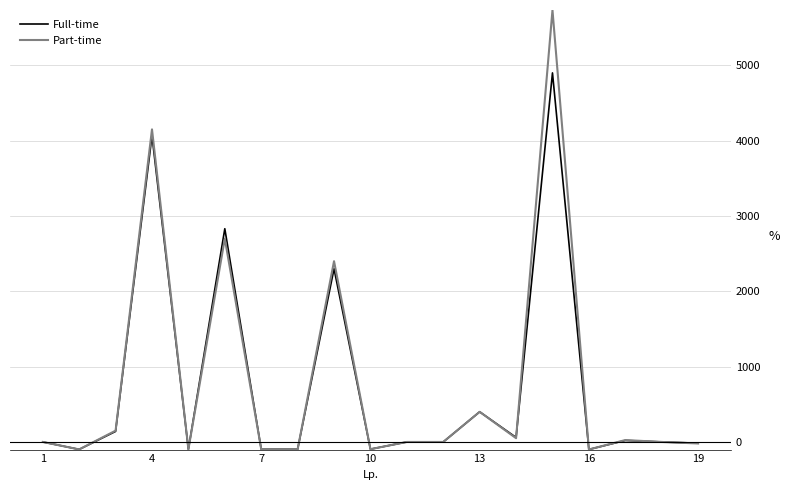

List the series in order of their overall mean, highest first.

Part-time, Full-time